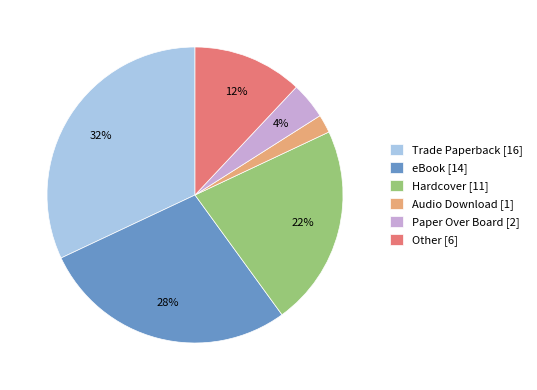

Is there any slice that represents more than half of the pie?

No